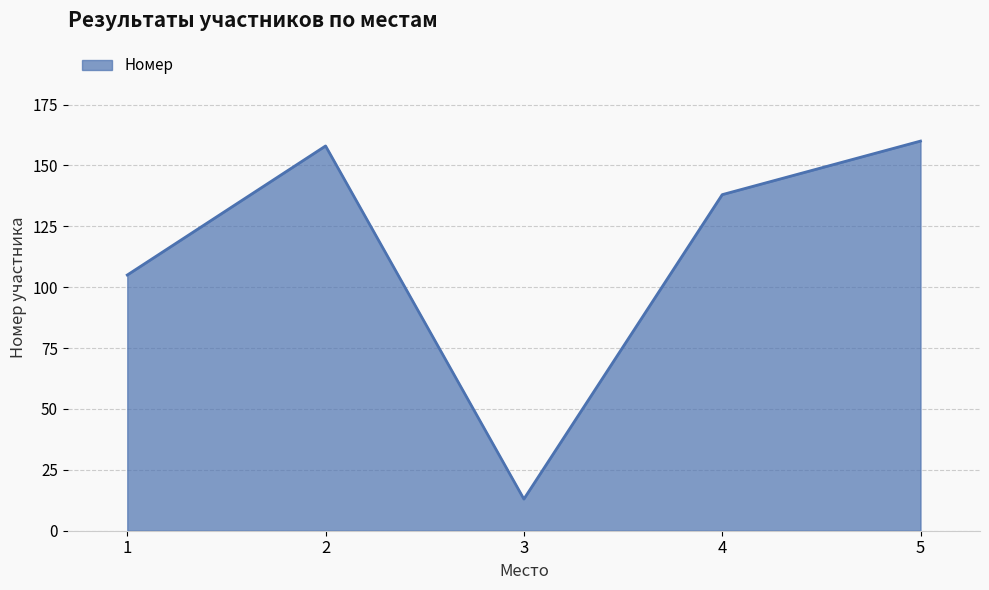

True or false: the data shows 74 at 2.

False